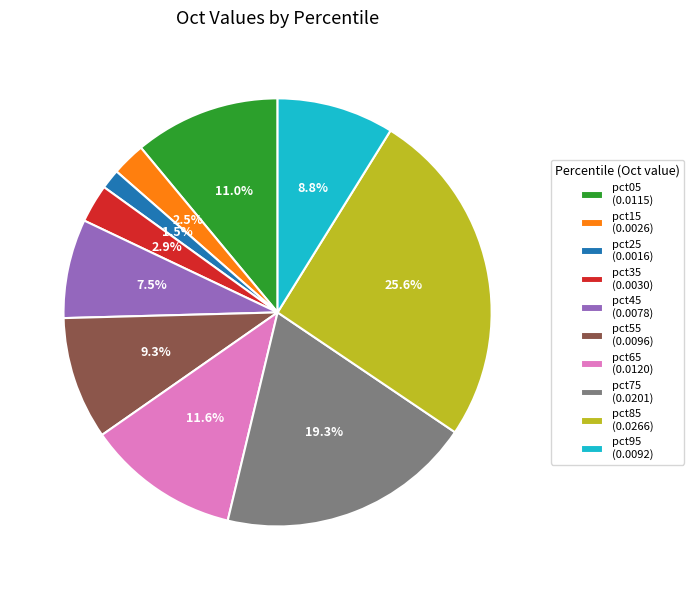

Which category has the biggest portion of the pie?

pct85